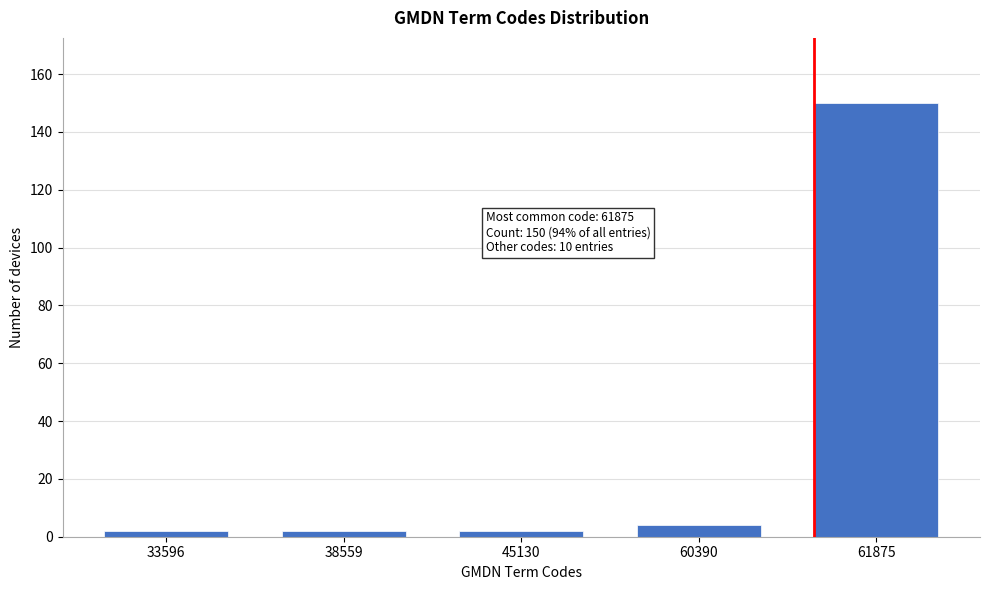

Reading left to right, transcribe all the data shown in this chart.

2	2	2	4	150